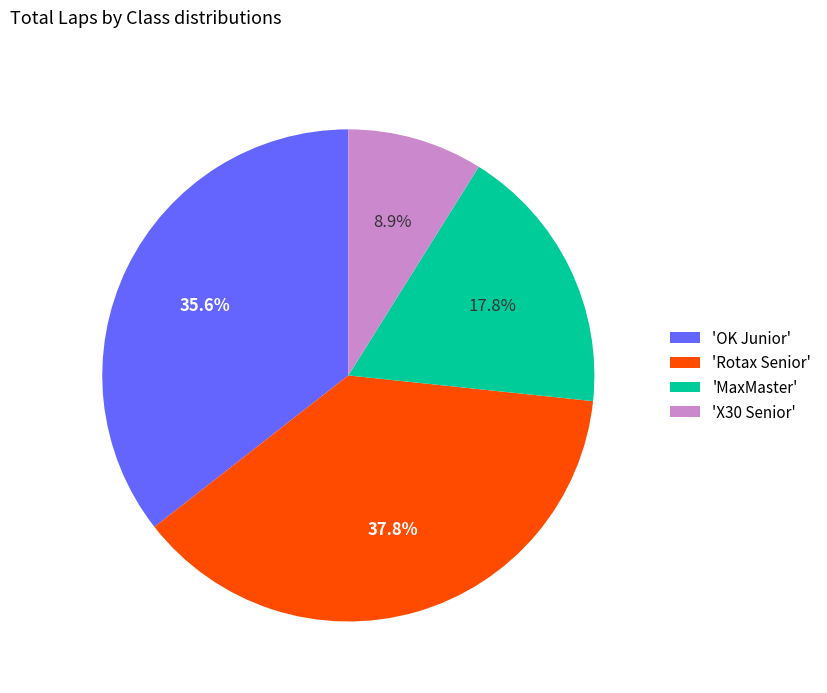

To the nearest percent, what is the difference between the largest and smallest slice percentages?

29%